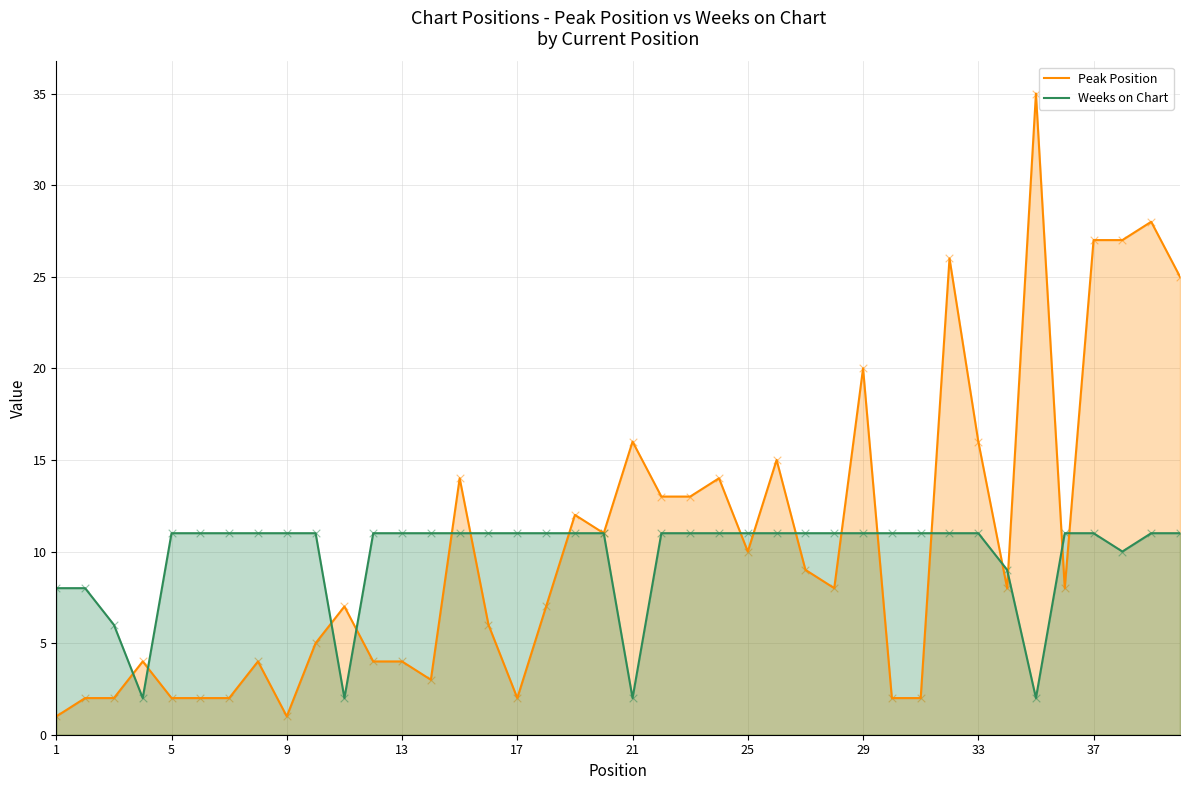

Which series has the largest total across all categories?

Peak Position